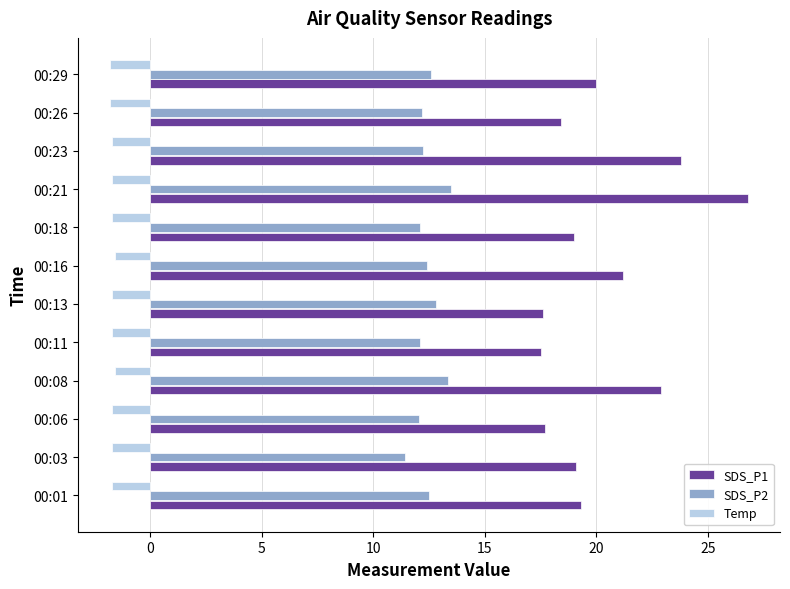

At how many categories does at least one series exceed 6?

12